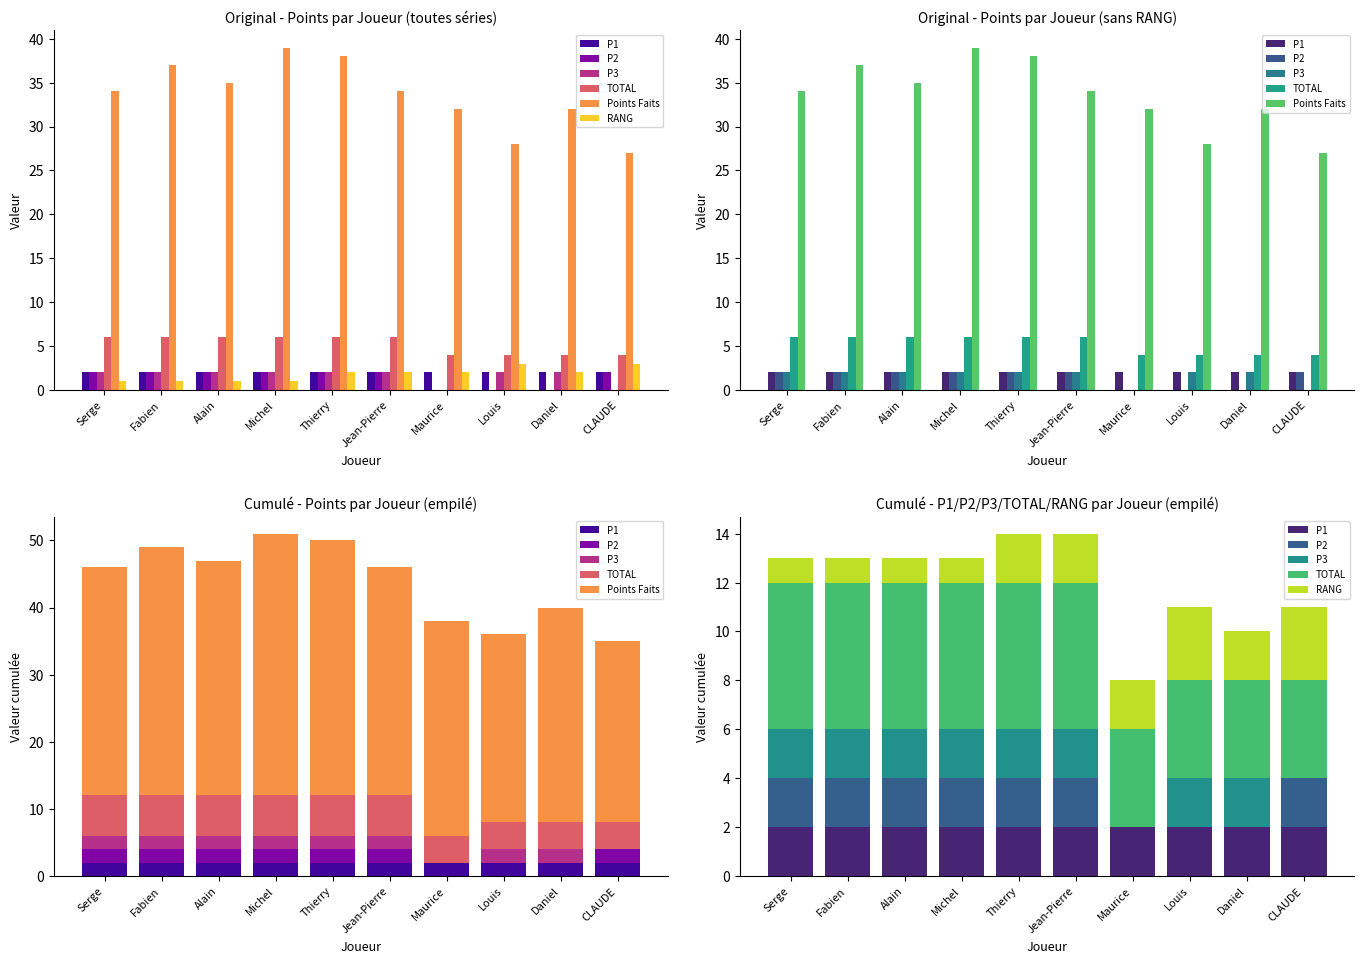

At which category does the chart reach its minimum across all series?

Maurice